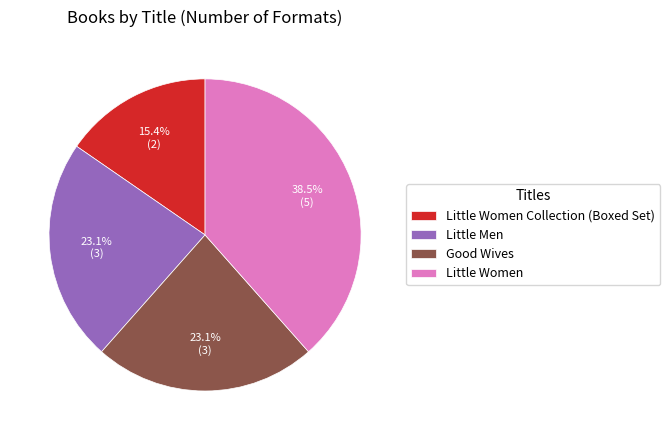

To the nearest percent, what portion does Little Women Collection (Boxed Set) represent?

15%